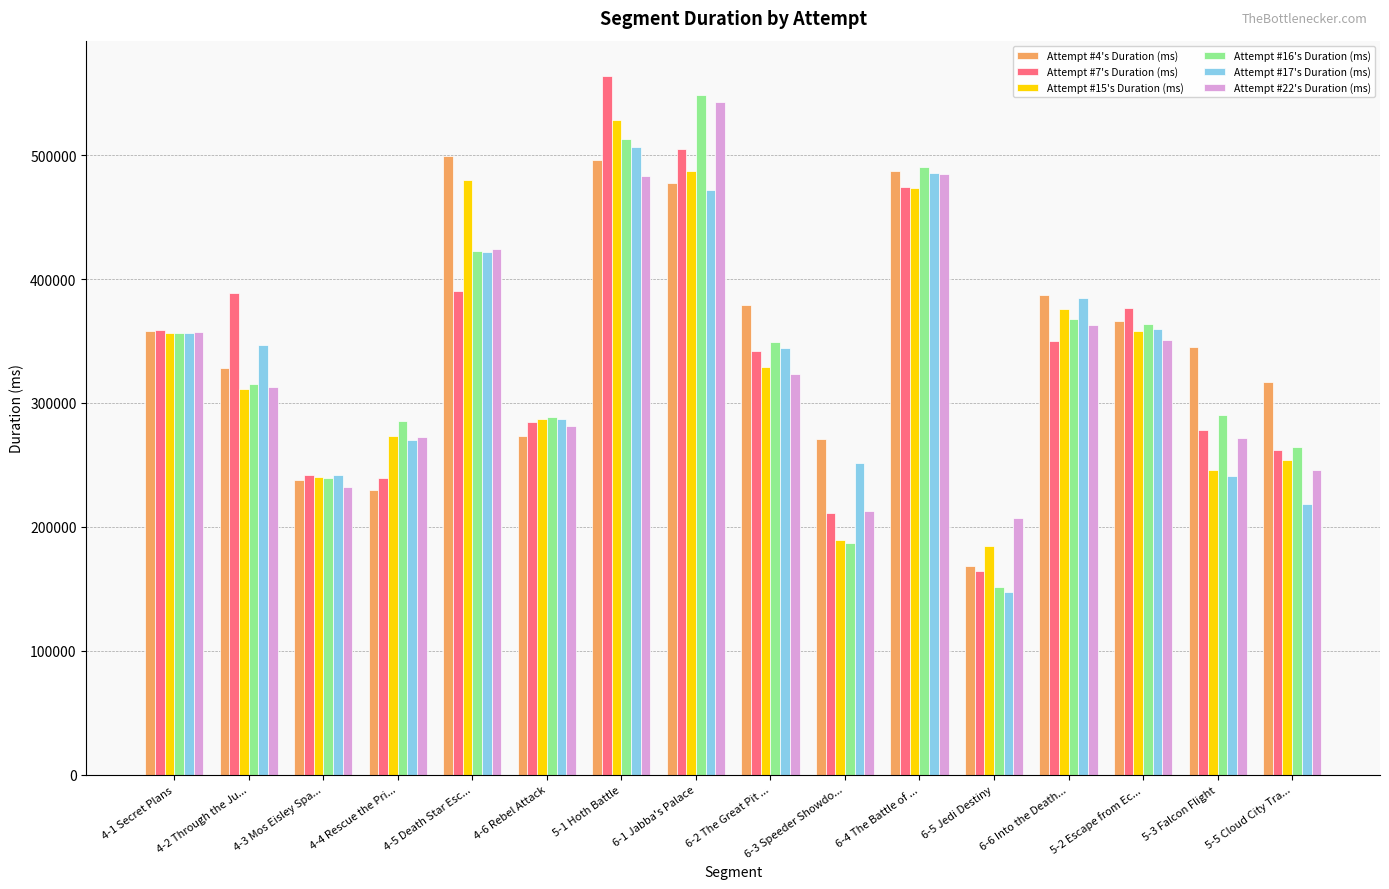

Which series changed the most between 4-1 Secret Plans and 6-4 The Battle of ...?

Attempt #16's Duration (ms)